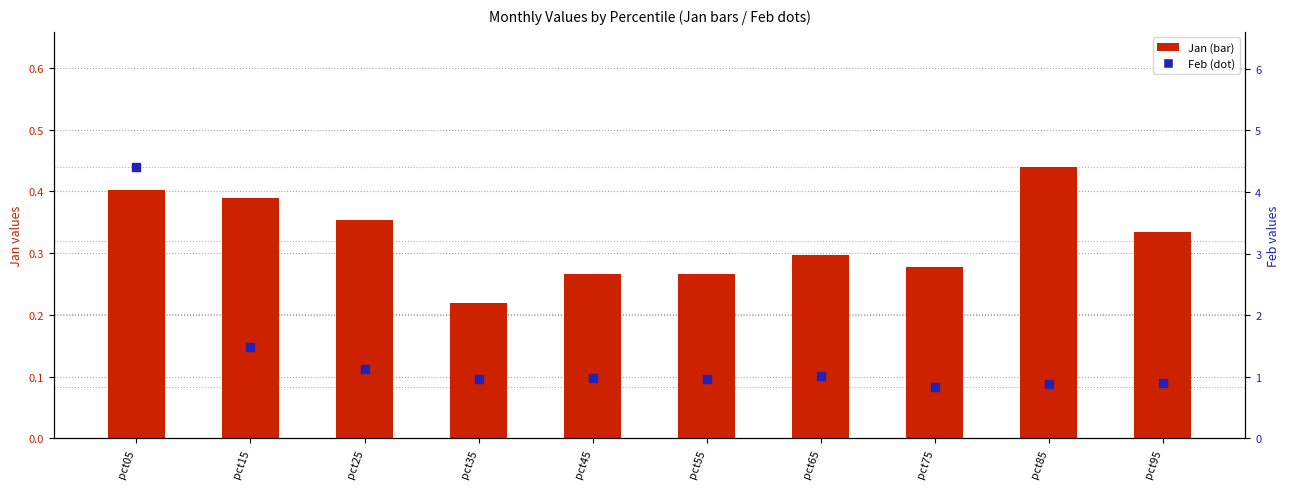

At which category is the sum across all series the highest?

pct05